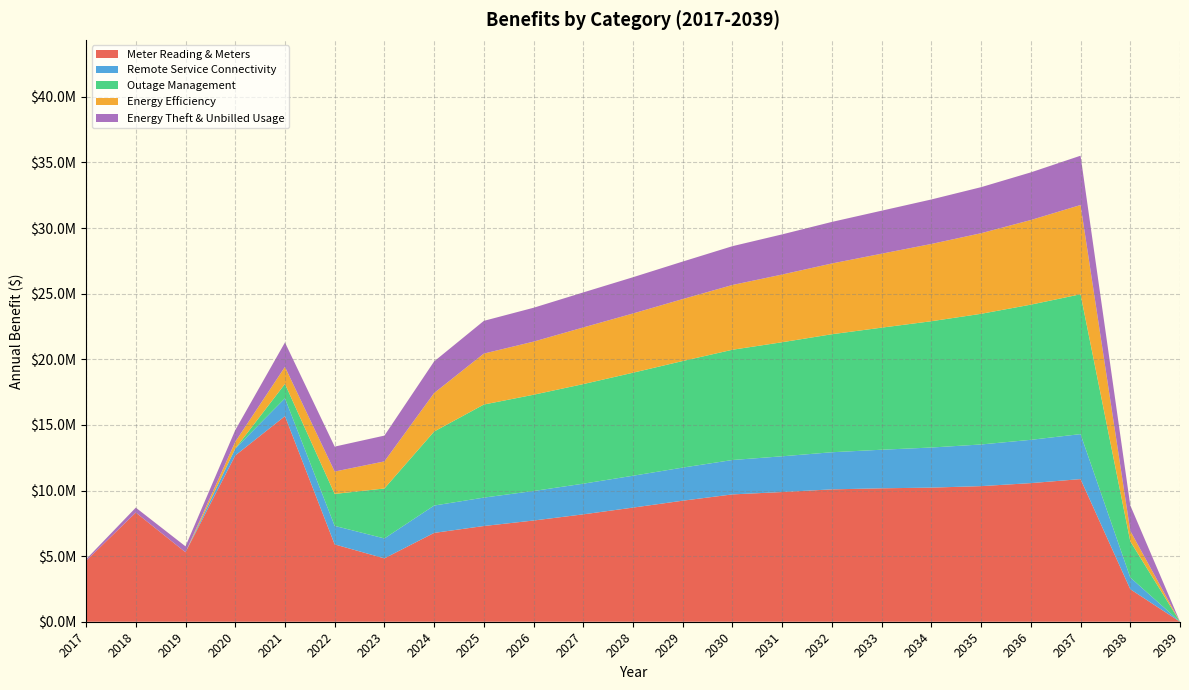

Reading left to right, what are all the values shown in this chart?

Meter Reading & Meters: 2017=4637077.0	2018=8319337.8	2019=5294087.1	2020=12668501.8	2021=15666089.4	2022=5892717.2	2023=4829921.0	2024=6769733.3	2025=7294589.2	2026=7712768.7	2027=8183560.2	2028=8697655.0	2029=9223666.2	2030=9703415.2	2031=9883516.9	2032=10086726.5	2033=10167331.9	2034=10220052.8	2035=10333657.5	2036=10562767.2	2037=10868732.2	2038=2478712.2	2039=0.0
Remote Service Connectivity: 2017=0.0	2018=0.0	2019=0.0	2020=522011.7	2021=1356956.3	2022=1410950.3	2023=1517567.3	2024=2084435.8	2025=2165371.6	2026=2249529.1	2027=2337036.8	2028=2428027.9	2029=2522641.2	2030=2621021.0	2031=2723317.2	2032=2829685.8	2033=2940289.0	2034=3055295.4	2035=3174880.4	2036=3299226.2	2037=3428522.6	2038=890741.7	2039=0.0
Outage Management: 2017=0.0	2018=0.0	2019=0.0	2020=0.0	2021=1099504.8	2022=2435673.8	2023=3806647.6	2024=5639596.6	2025=7090919.1	2026=7335624.0	2027=7588801.3	2028=7850745.2	2029=8121760.6	2030=8402162.6	2031=8692277.7	2032=8992443.6	2033=9303009.8	2034=9624338.0	2035=9956802.5	2036=10300790.8	2037=10656703.9	2038=2756239.2	2039=0.0
Energy Efficiency: 2017=0.0	2018=0.0	2019=0.0	2020=518231.8	2021=1299397.1	2022=1705669.0	2023=2064423.7	2024=2933897.4	2025=3882801.5	2026=4047757.8	2027=4316514.4	2028=4514255.4	2029=4720747.1	2030=4935542.1	2031=5159428.6	2032=5392240.2	2033=5635106.9	2034=5887856.0	2035=6141099.1	2036=6448289.8	2037=6802047.4	2038=799226.3	2039=0.0
Energy Theft & Unbilled Usage: 2017=117777.7	2018=375639.5	2019=449721.5	2020=889209.6	2021=1860134.3	2022=1900061.4	2023=1964891.7	2024=2410281.0	2025=2493826.5	2026=2580300.6	2027=2669807.0	2028=2762453.2	2029=2858350.4	2030=2957613.9	2031=3060363.2	2032=3166721.8	2033=3276818.0	2034=3390784.3	2035=3508758.3	2036=3630882.3	2037=3757303.9	2038=1943770.8	2039=0.0